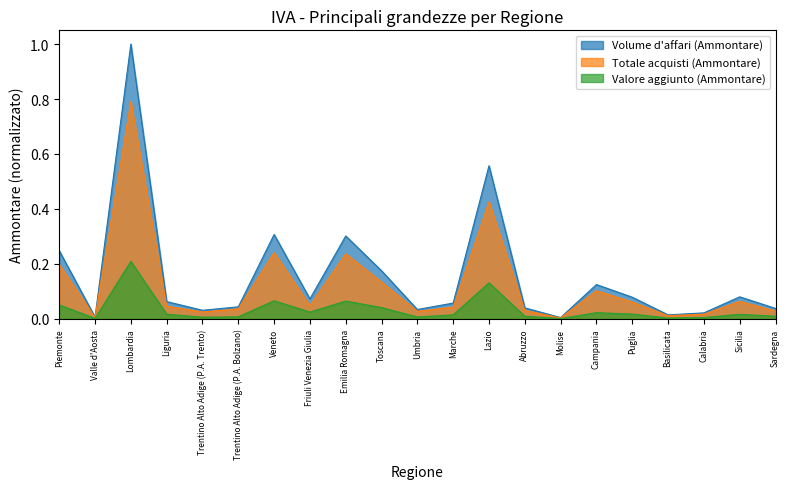

True or false: Valore aggiunto (Ammontare) and Volume d'affari (Ammontare) cross at least once.

False